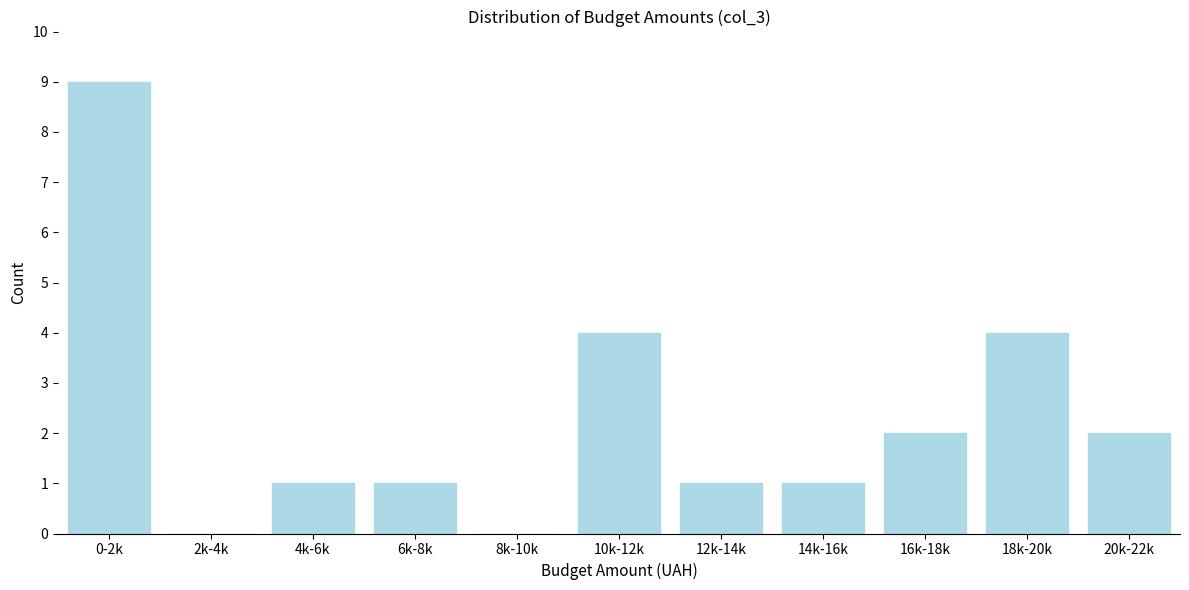

Reading right to left, extract all data points from this chart.

20k-22k=2	18k-20k=4	16k-18k=2	14k-16k=1	12k-14k=1	10k-12k=4	8k-10k=0	6k-8k=1	4k-6k=1	2k-4k=0	0-2k=9